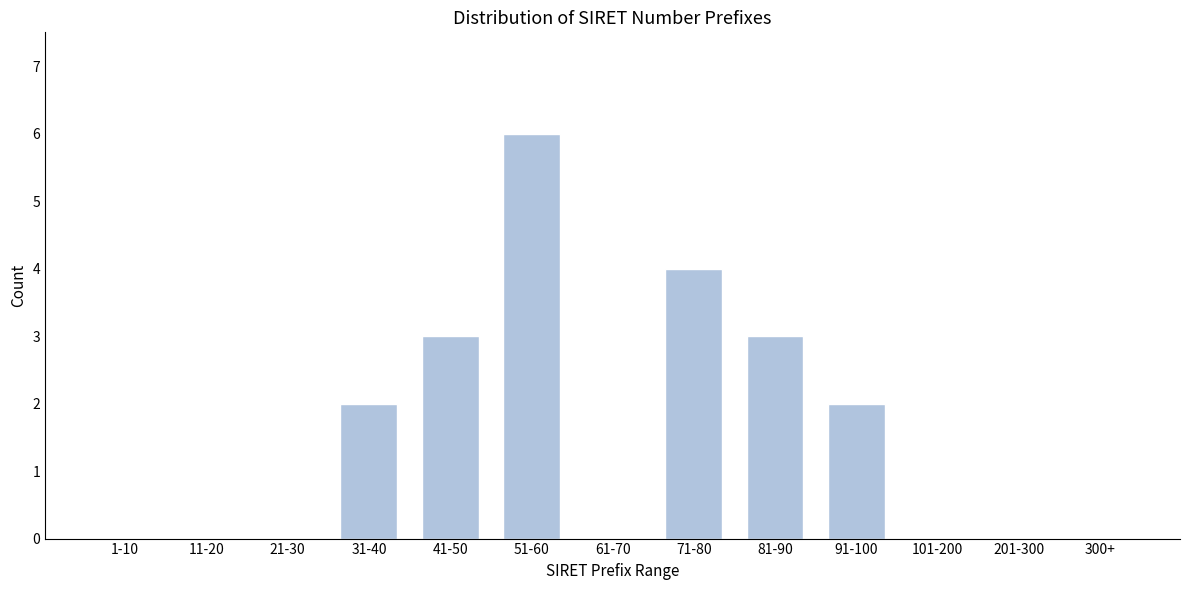

Reading right to left, extract all data points from this chart.

300+=0	201-300=0	101-200=0	91-100=2	81-90=3	71-80=4	61-70=0	51-60=6	41-50=3	31-40=2	21-30=0	11-20=0	1-10=0